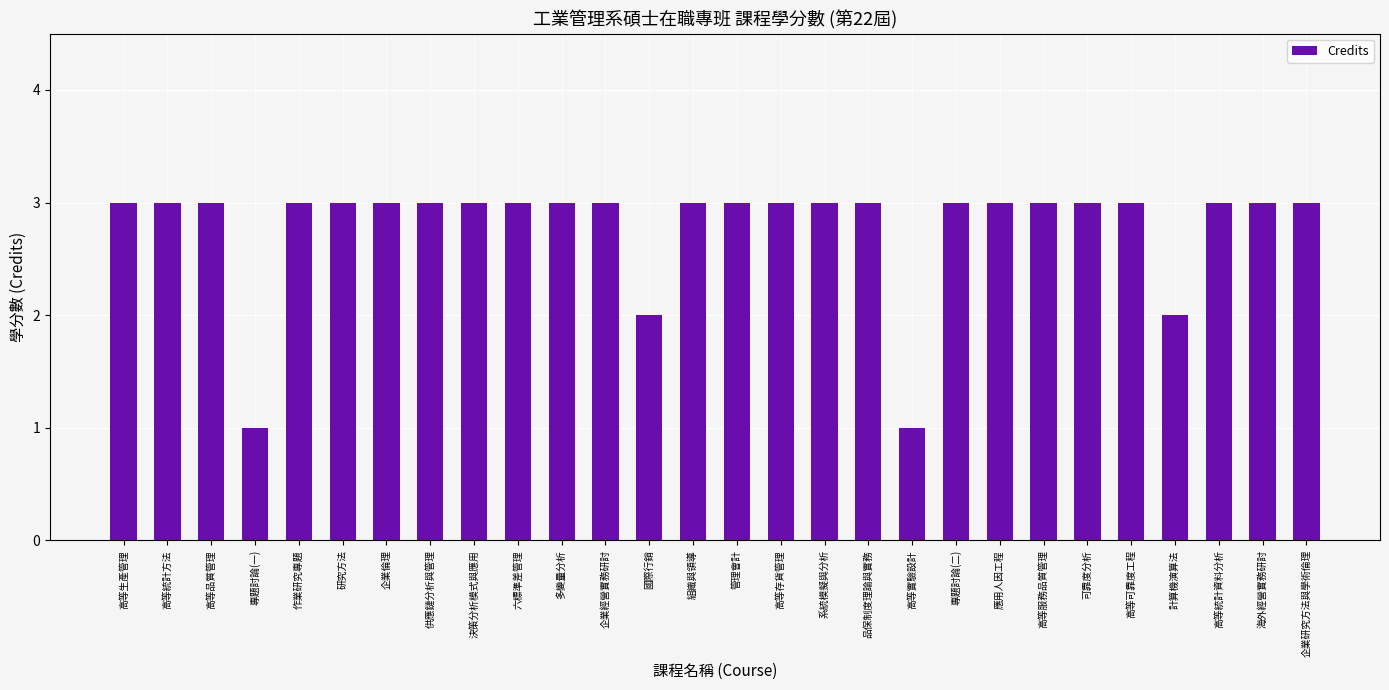

What is the label of the 11th bar from the right?

品保制度理論與實務